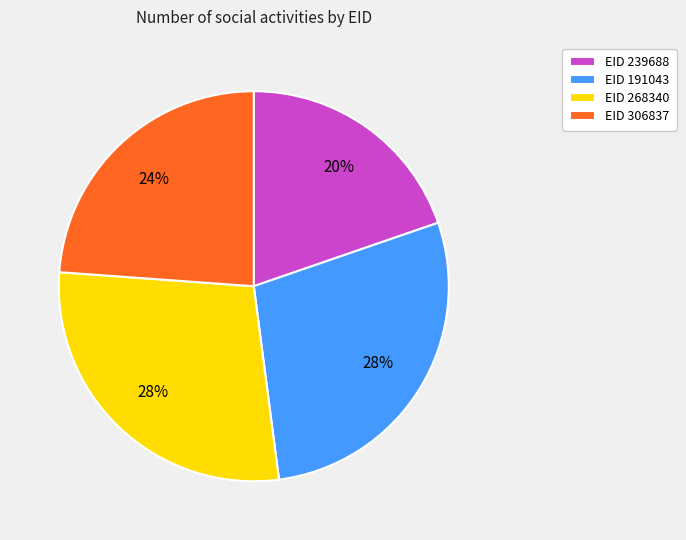

Count the number of slices in the pie.

4